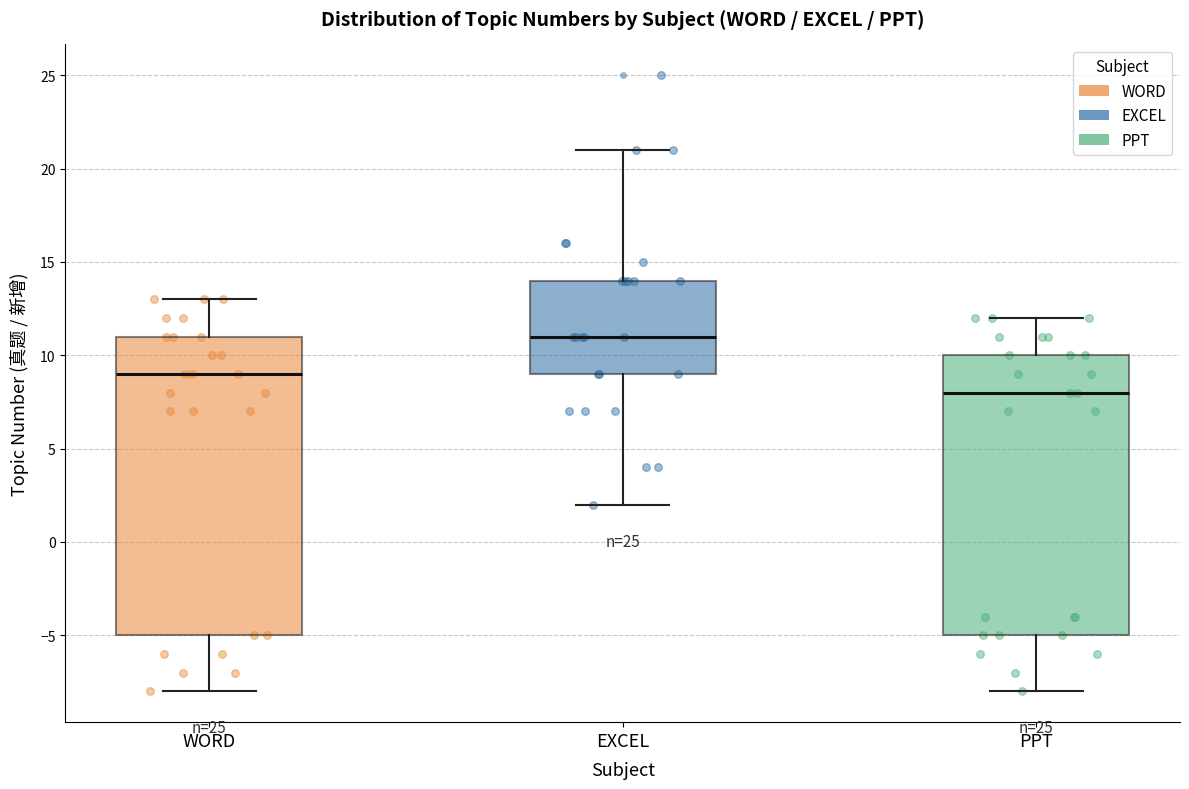

Which box has the highest median line?

EXCEL